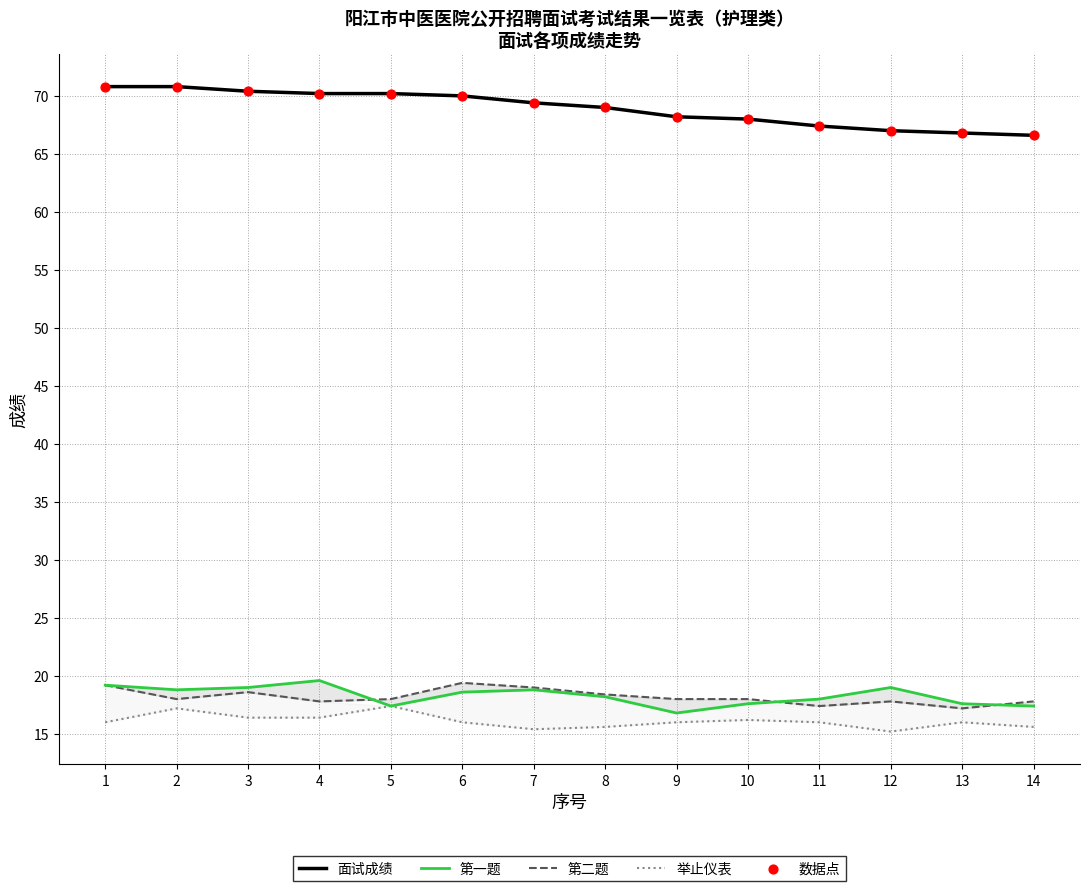

Which series reaches the minimum Y coordinate?

举止仪表